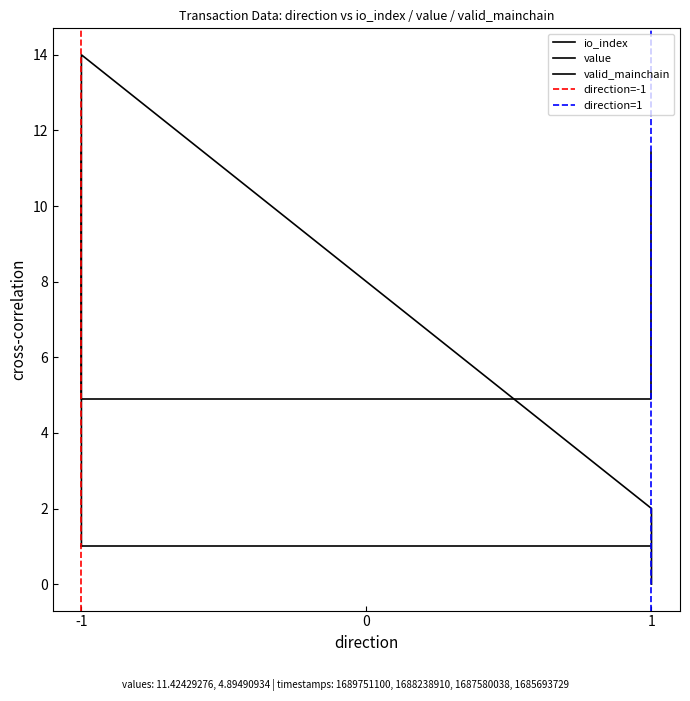

What is the highest value of the value series?

11.4